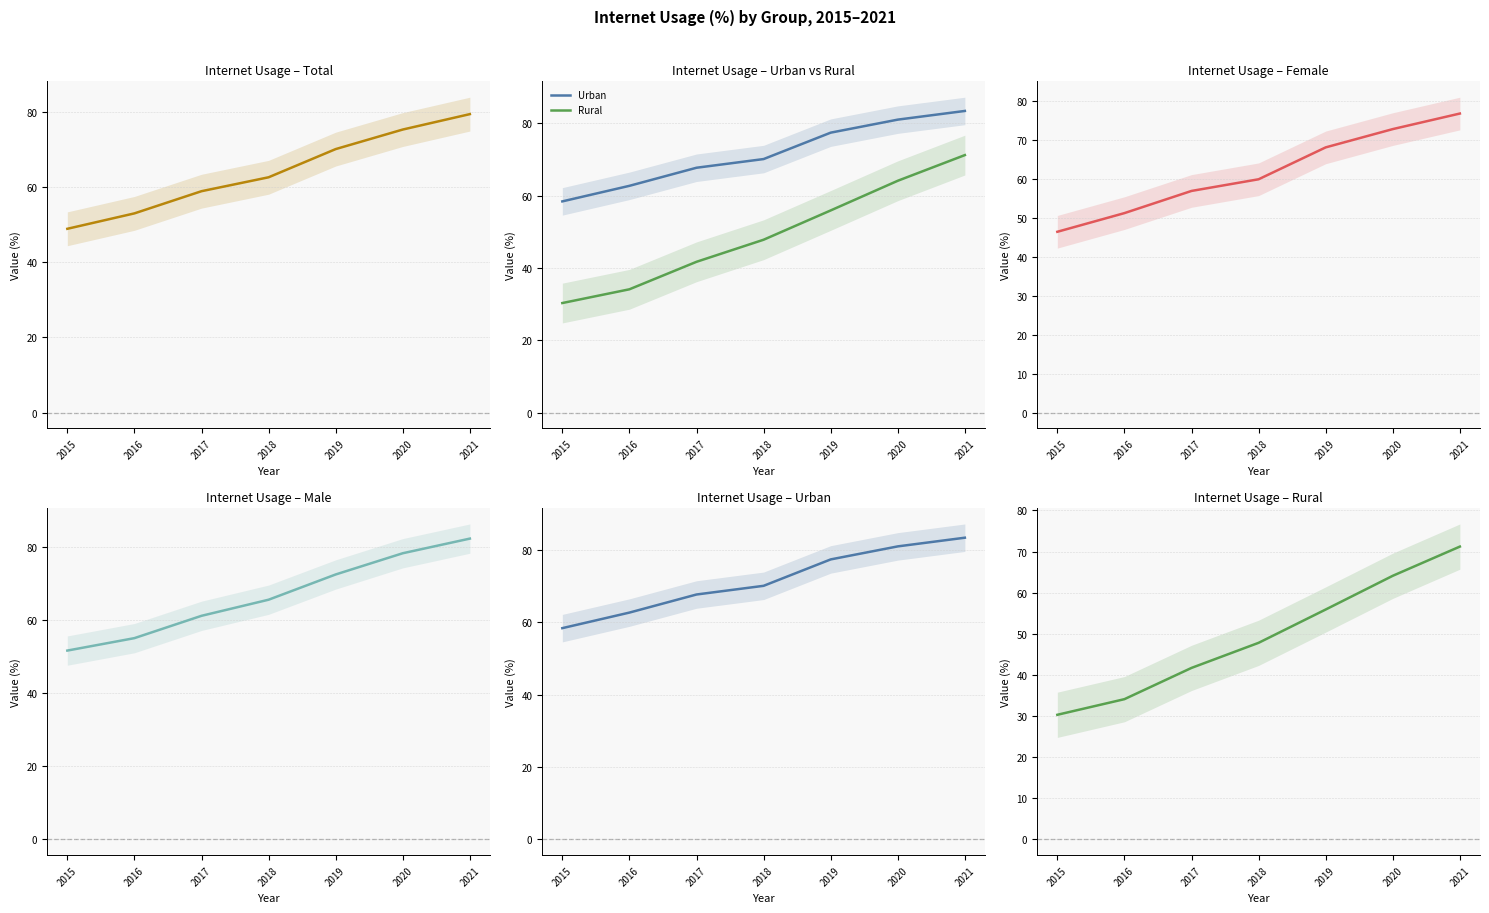

What is the smallest value displayed?

30.3